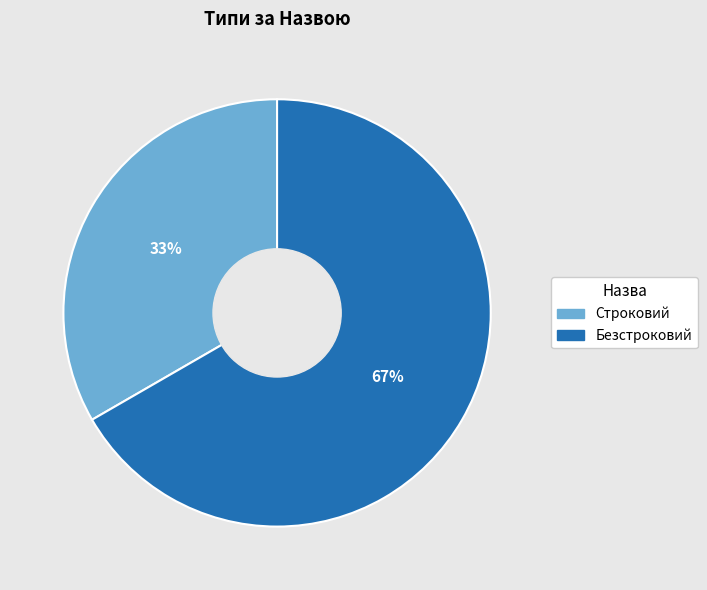

To the nearest percent, what percentage of the pie is Безстроковий?

67%